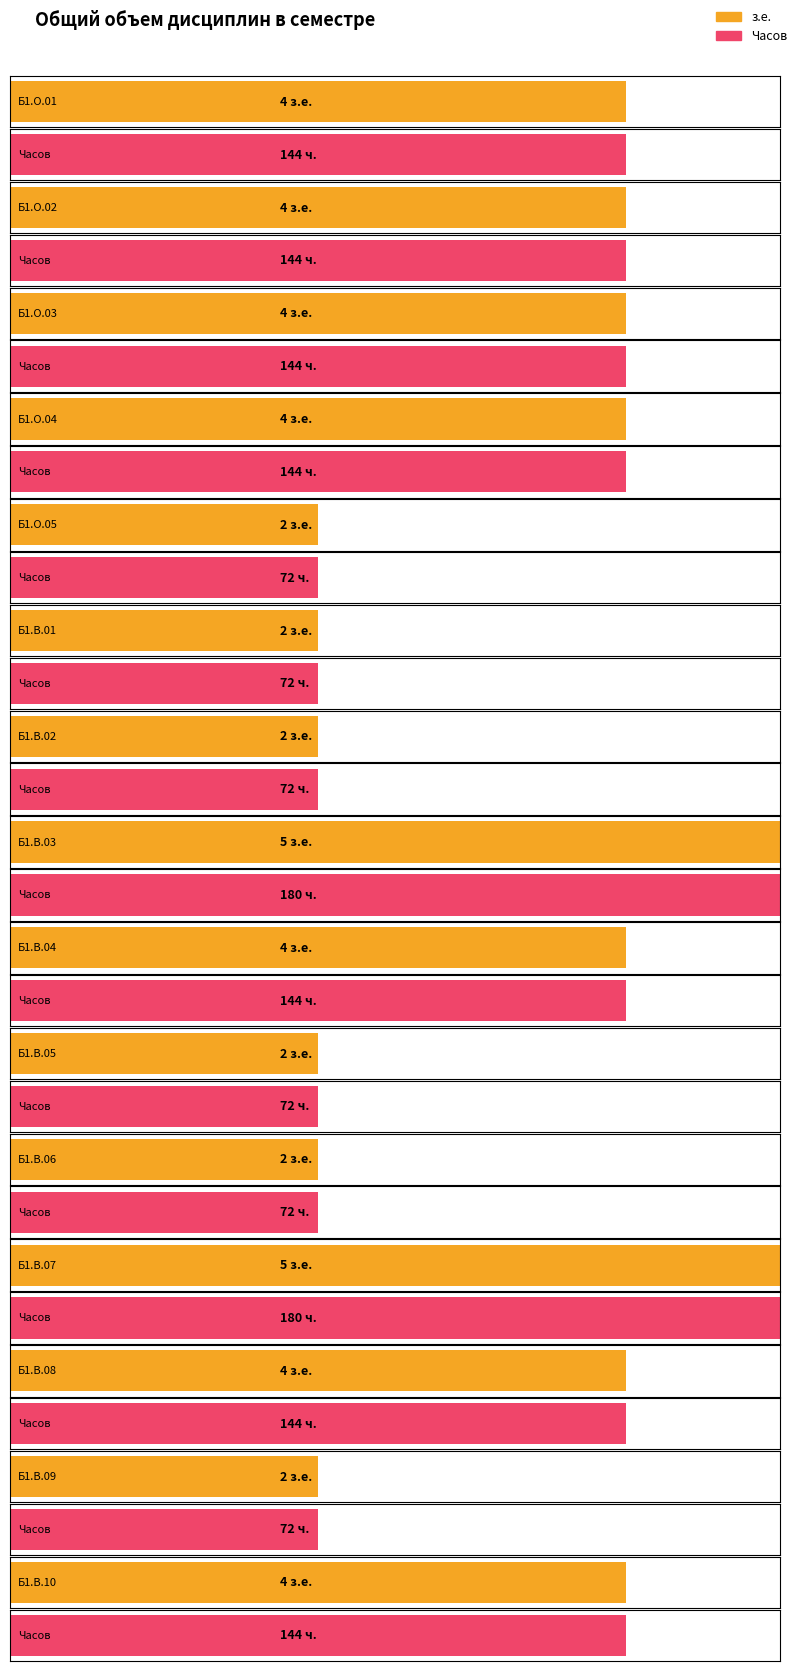

At which label does Часов first exceed 144?

Б1.В.03